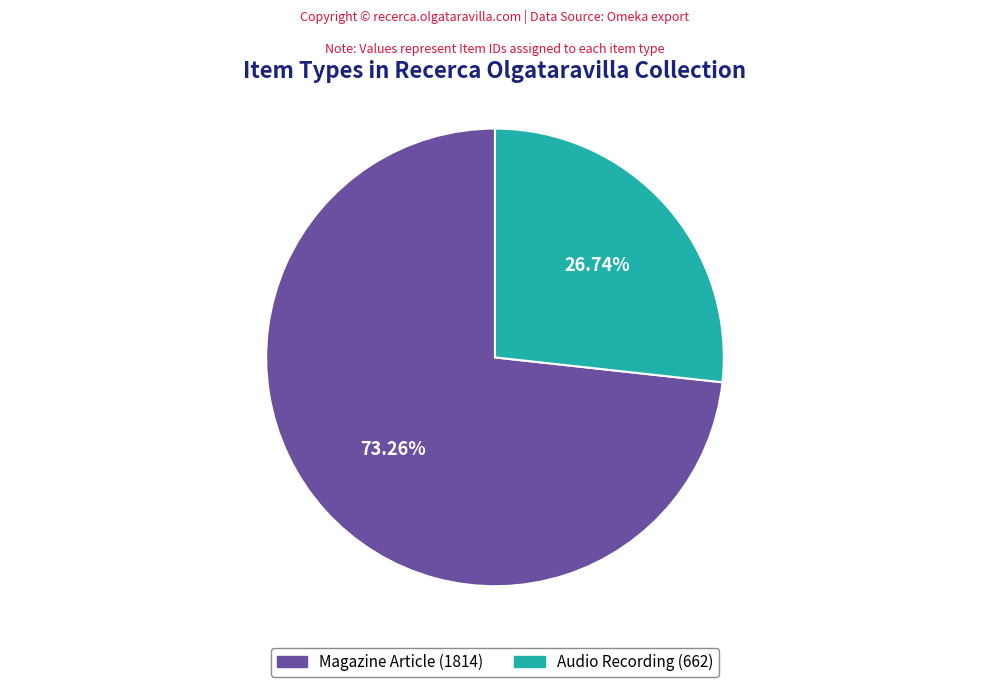

What percentage do Audio Recording and Magazine Article together represent?

100.0%